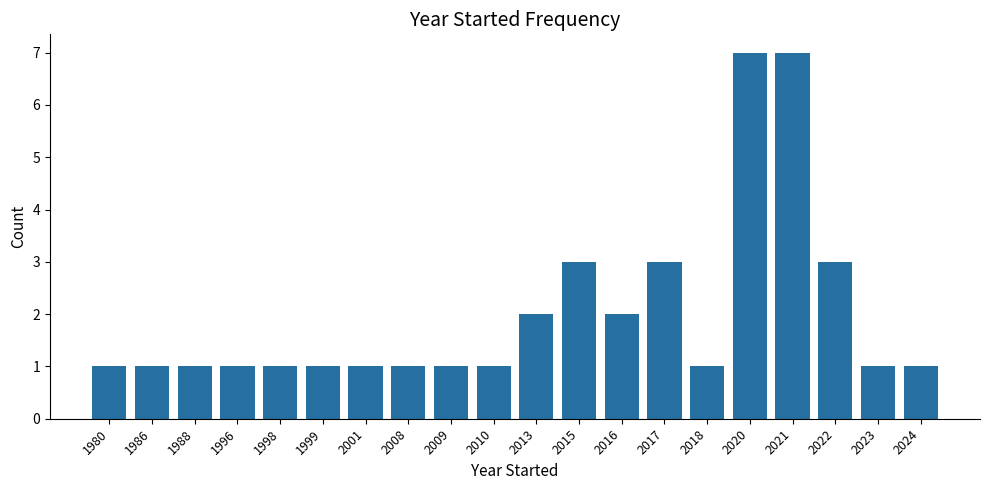

The chart shows a value of 2 at 1999. True or false?

False